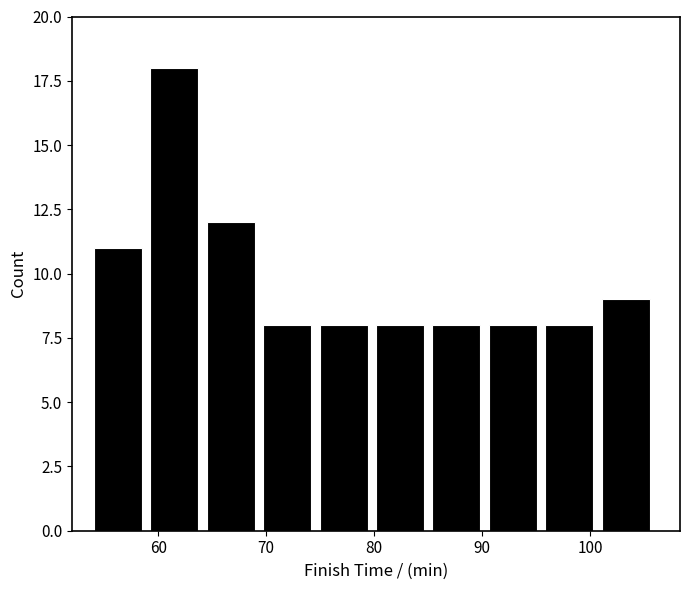

Which range on the x-axis has the tallest bar?

59 to 64